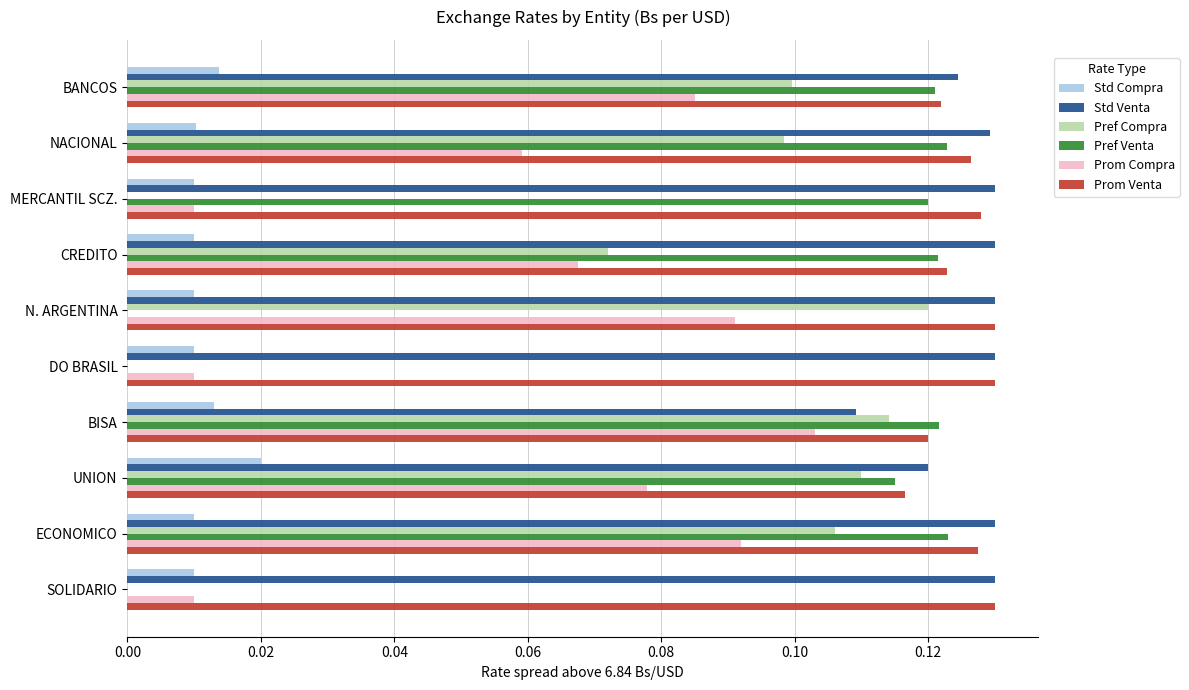

What is the sum of all Pref Venta values?

0.8